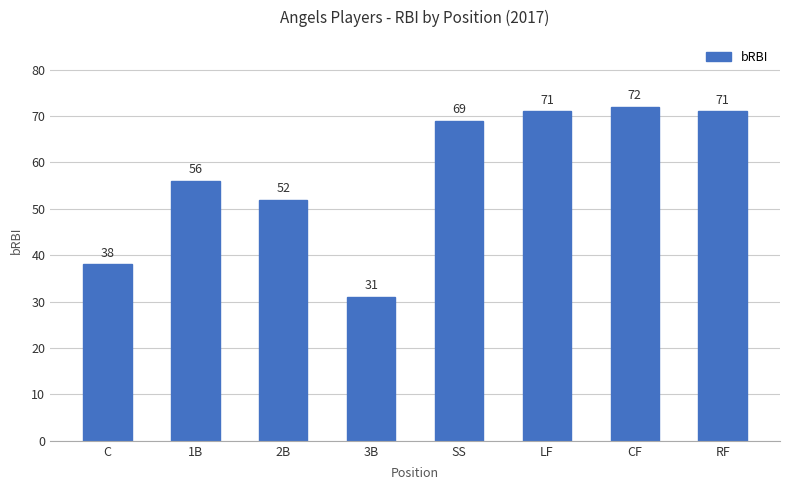

What position from the left is 2B?

3